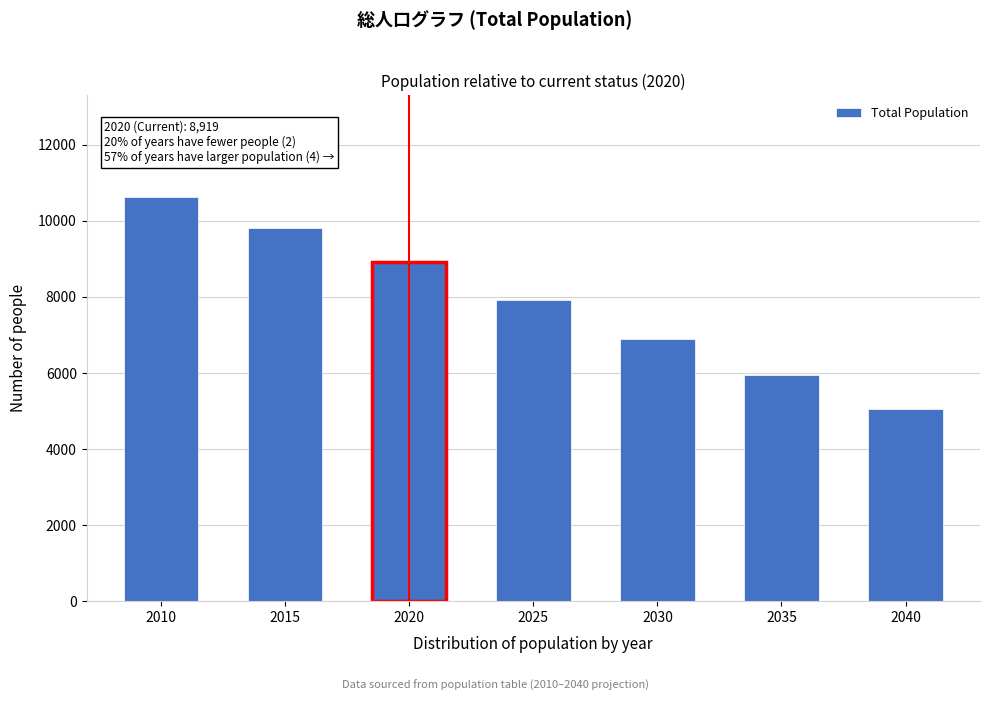

Reading right to left, what are all the values shown in this chart?

2040=5049	2035=5936	2030=6898	2025=7905	2020=8919	2015=9816	2010=10639